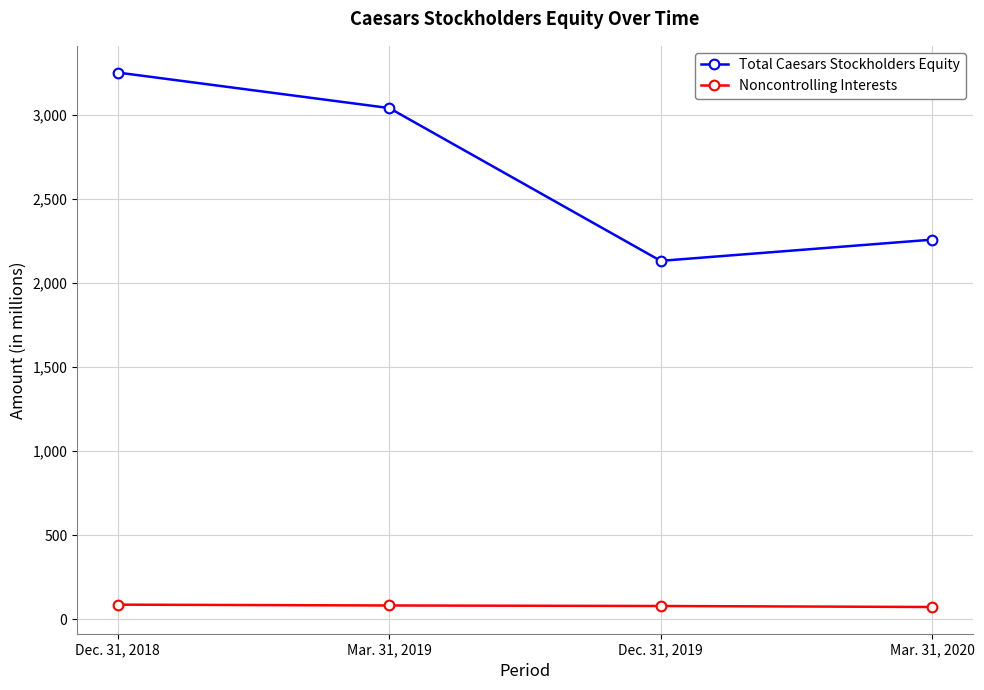

How many interior local valleys does the Total Caesars Stockholders Equity series have?

1